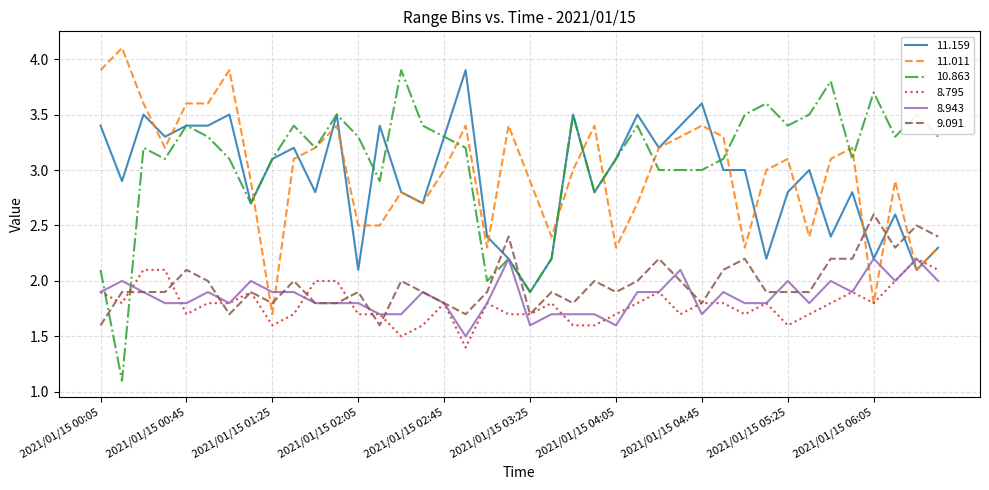

Which series has the widest spread of values?

10.863